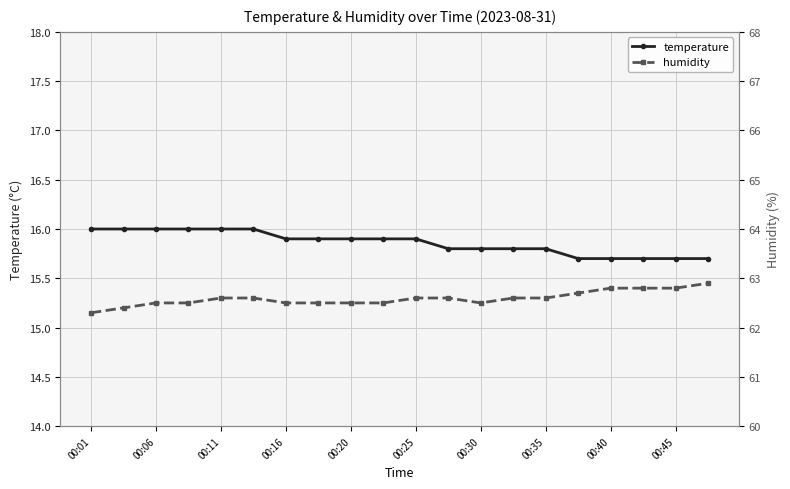

How many temperature values are between 15 and 16?

20